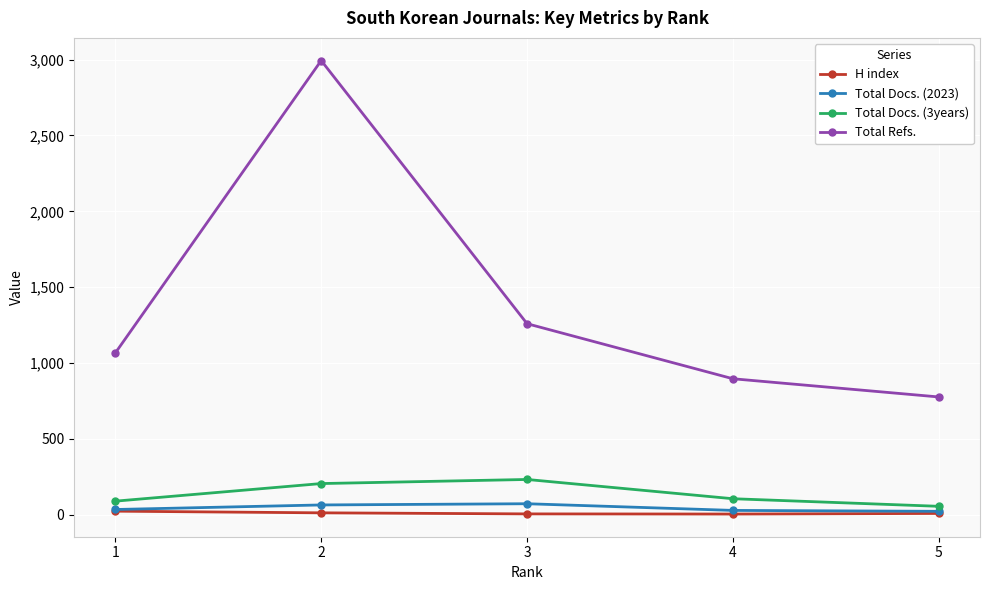

Rank the categories by Total Refs. value from highest to lowest.

2, 3, 1, 4, 5